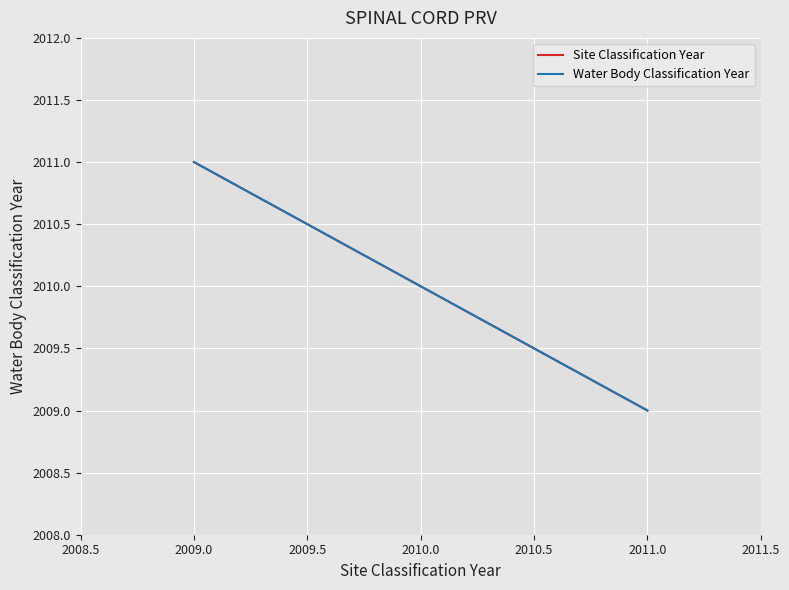

Is this an area chart (filled region under the line)?

No